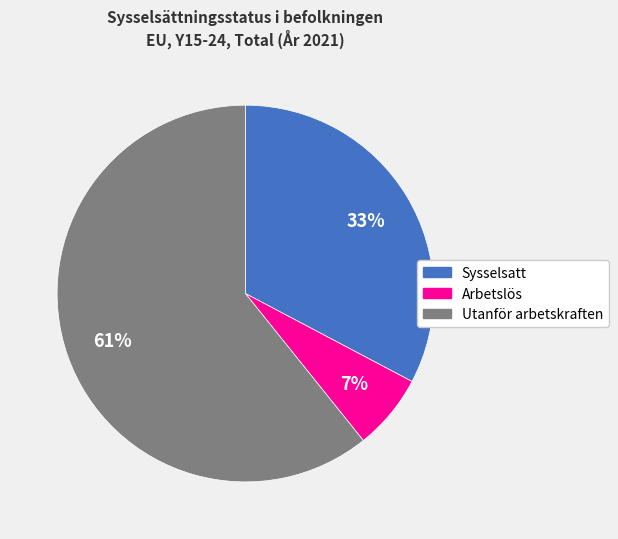

What is the largest slice in the pie chart?

Utanför arbetskraften